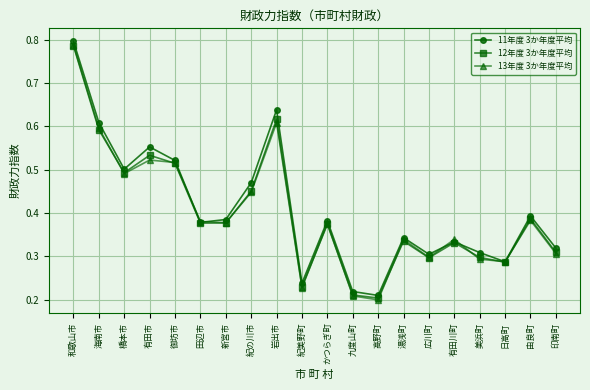

Where is the first local maximum for 11年度 3か年度平均?

有田市